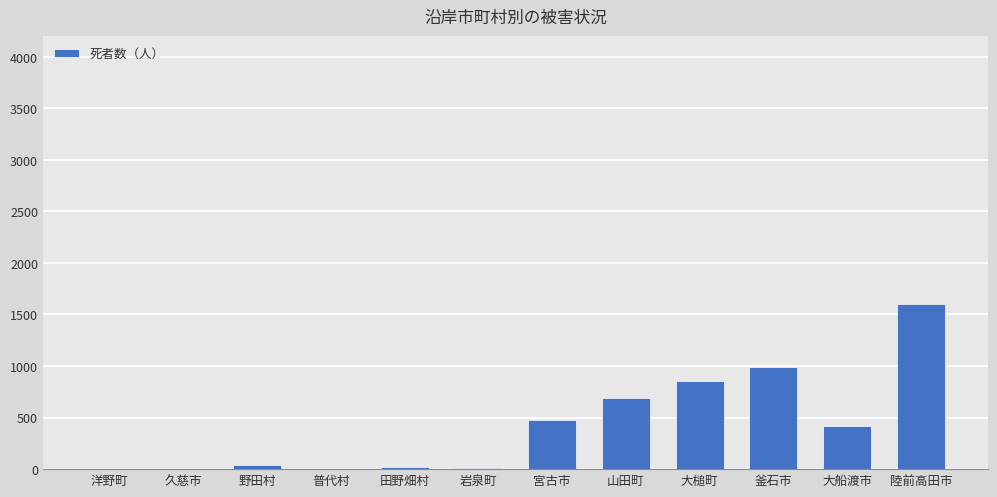

What is the difference between the values at 山田町 and 田野畑村?

671